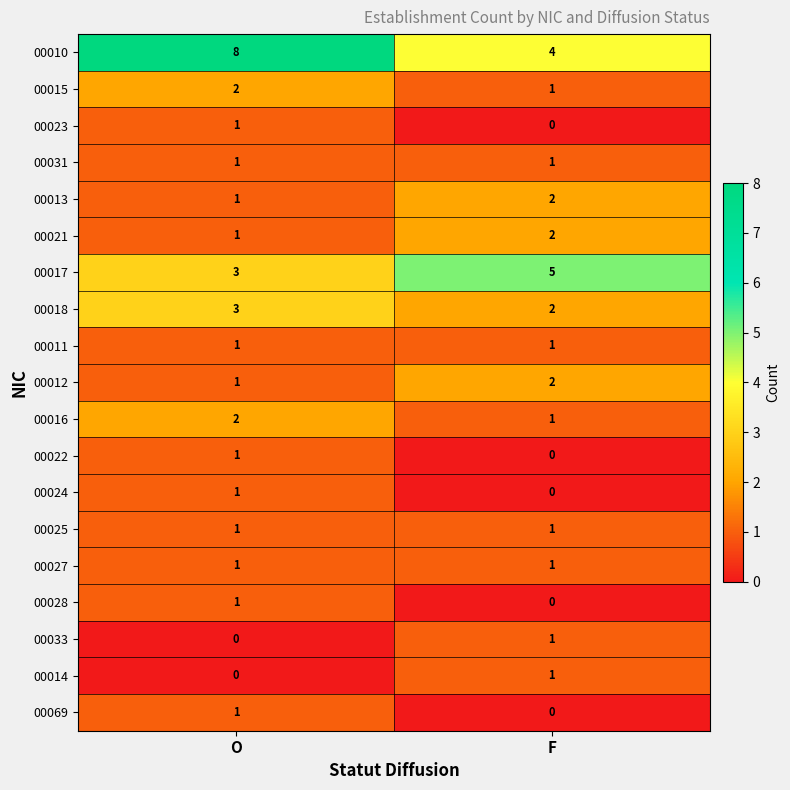

Which series changed the most between O and F?

00010